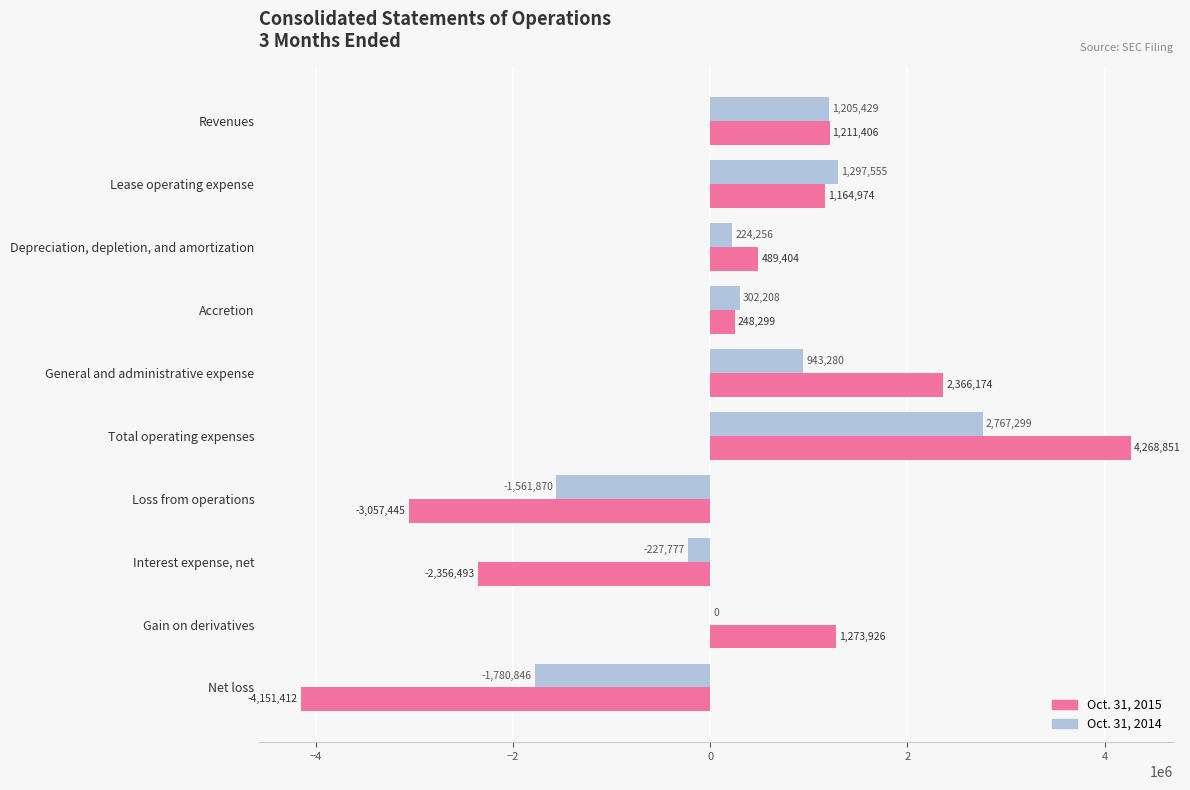

Which series changed the most between Accretion and Net loss?

Oct. 31, 2015